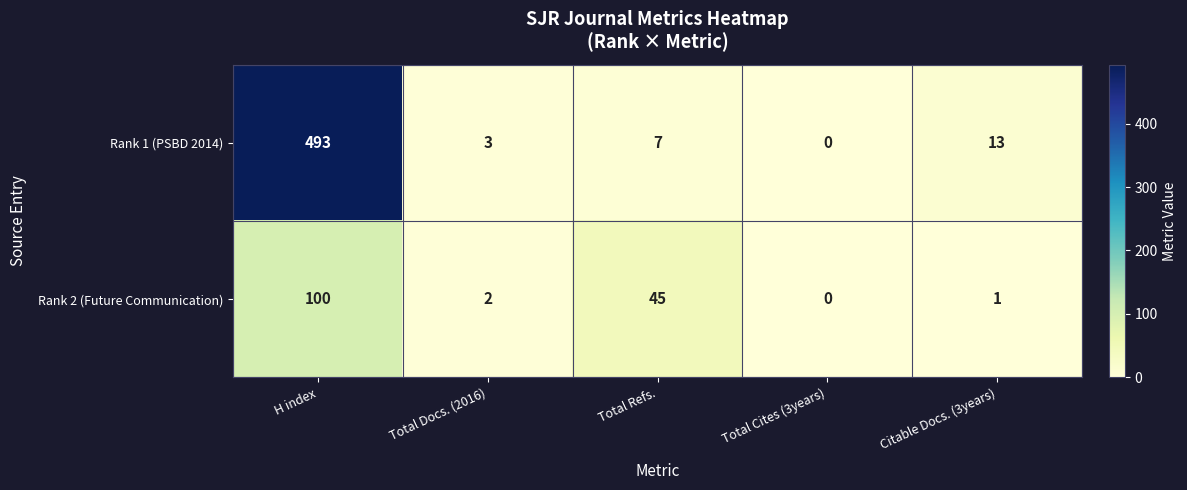

Which label corresponds to the smallest value in the chart?

Total Cites (3years)